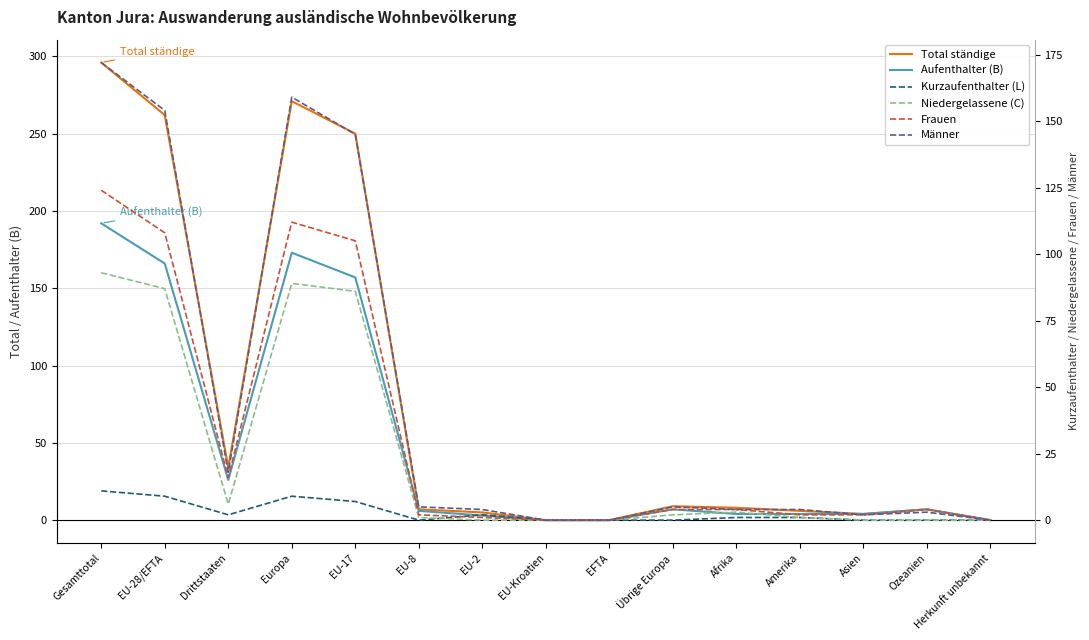

What are all the series names shown in the legend?

Total ständige, Aufenthalter (B), Kurzaufenthalter (L), Niedergelassene (C), Frauen, Männer